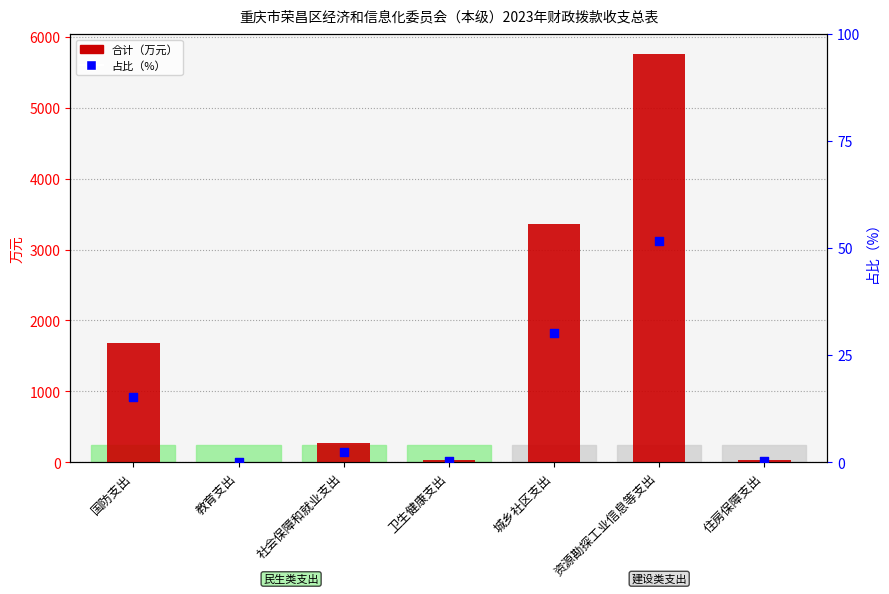

Which series has the widest spread of Y values?

合计（万元）